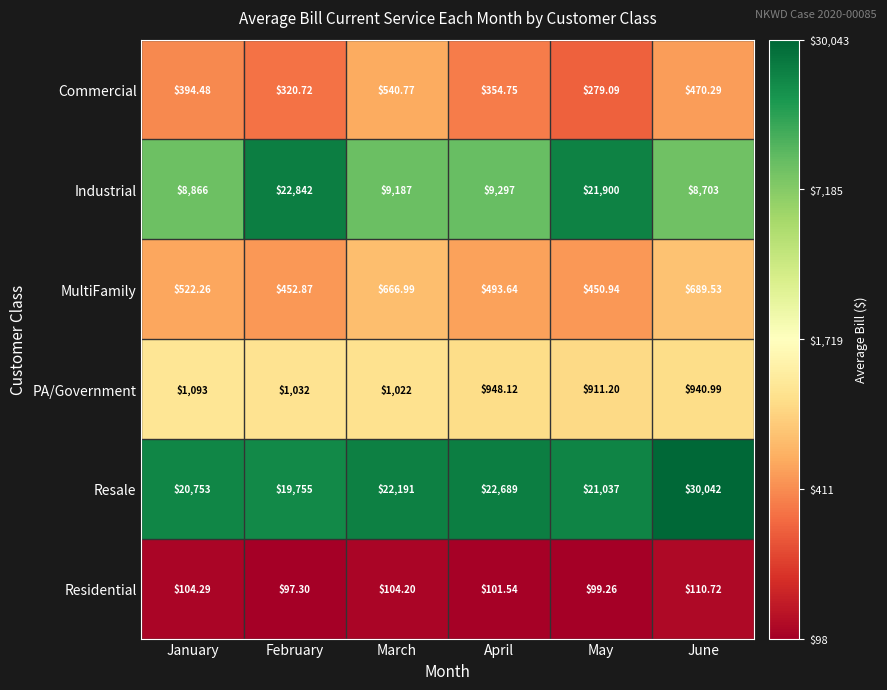

List the series in order of their peak value, lowest first.

Residential, Commercial, MultiFamily, PA/Government, Industrial, Resale